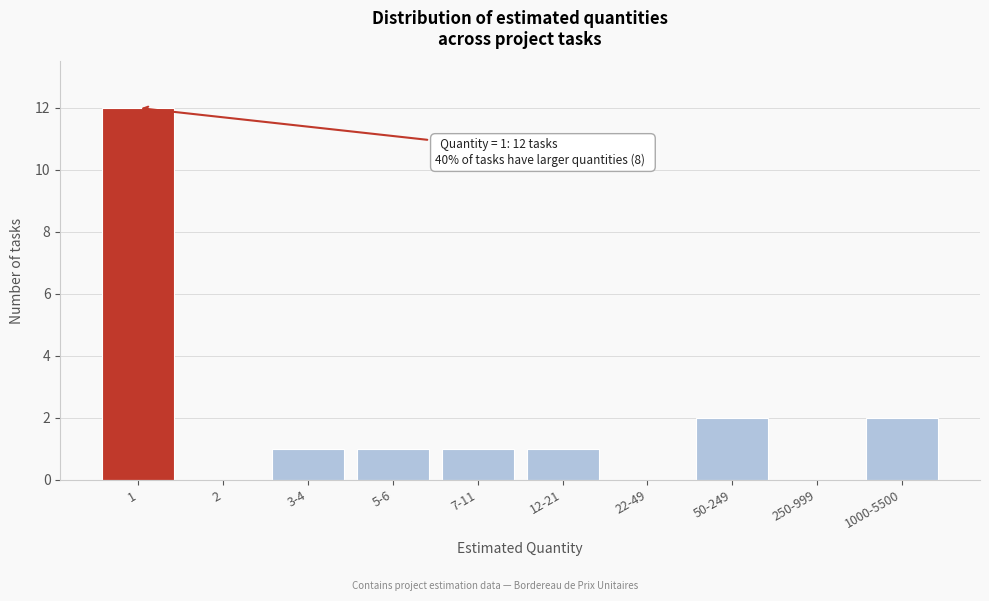

What is the maximum value shown in the chart?

12